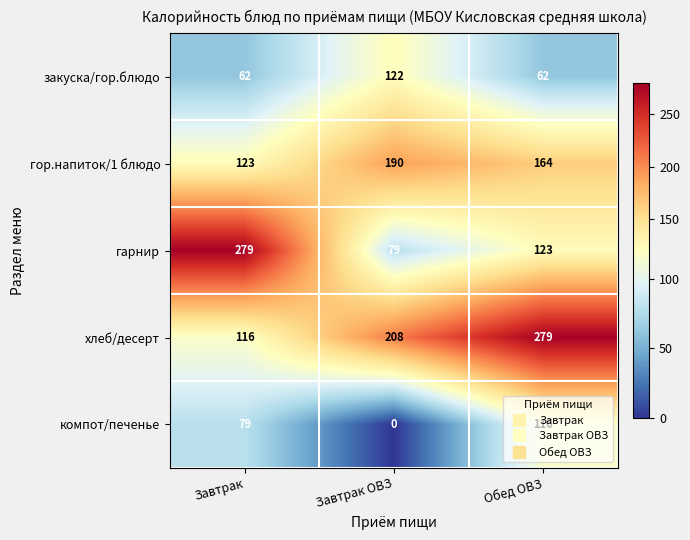

At Обед ОВЗ, list the series in order from largest to smallest.

хлеб/десерт, гор.напиток/1 блюдо, гарнир, компот/печенье, закуска/гор.блюдо